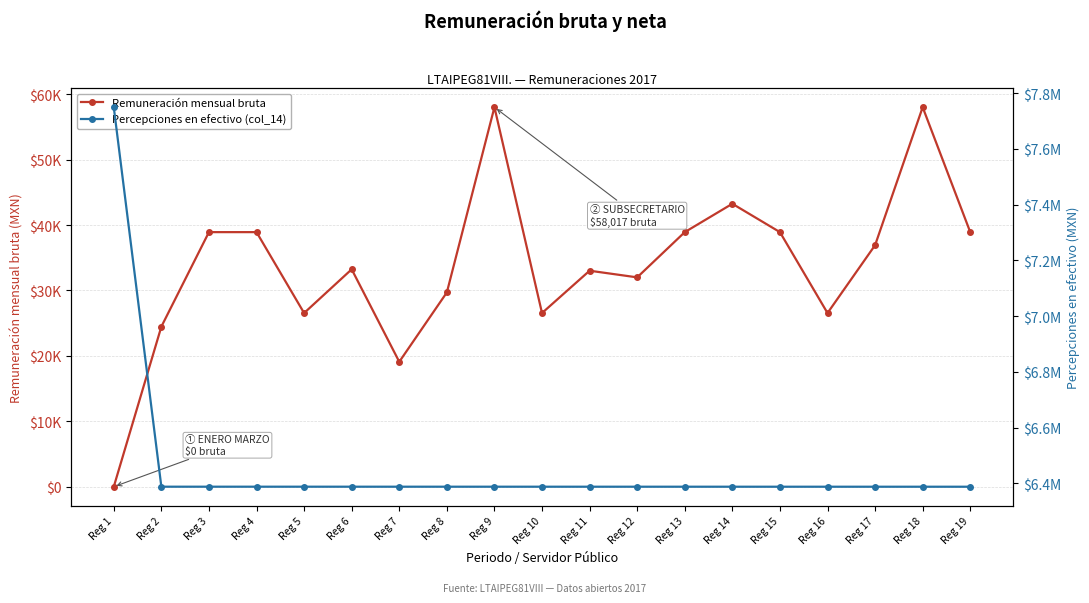

At which category does Remuneración mensual bruta reach its first local peak?

Reg 6